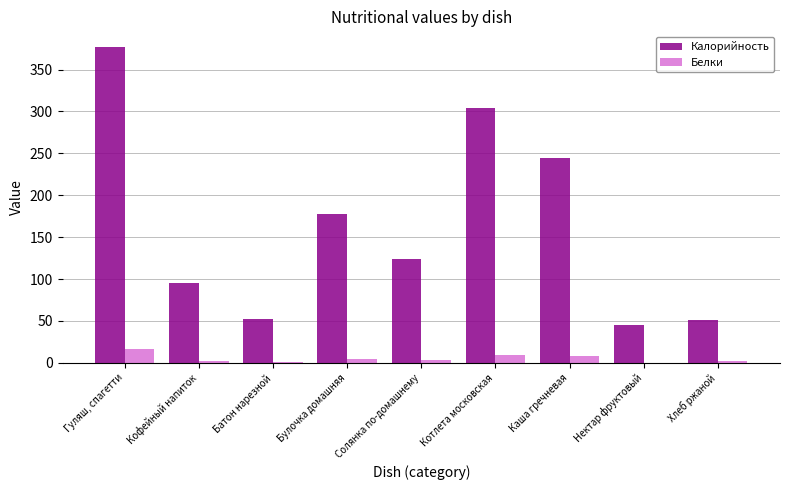

Which series changed the most between Булочка домашняя and Хлеб ржаной?

Калорийность